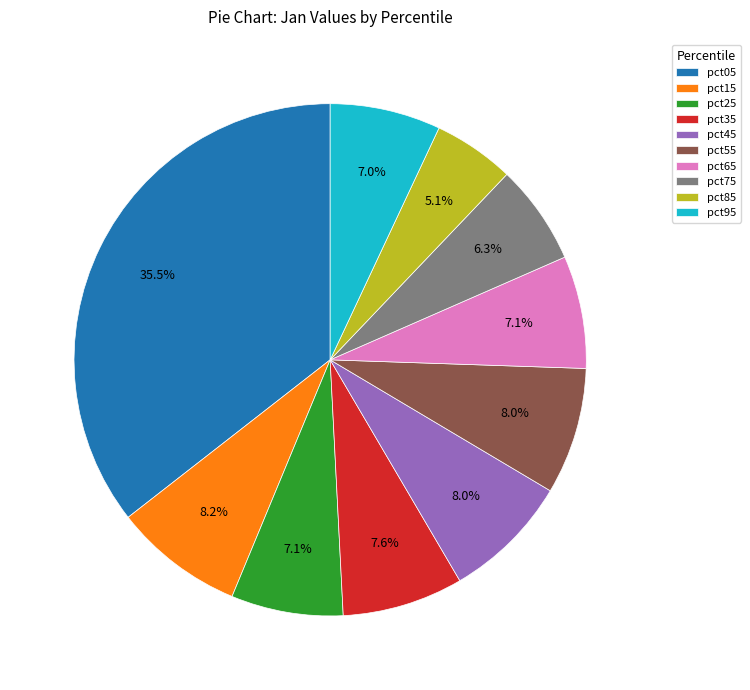

Is there any slice that represents more than half of the pie?

No